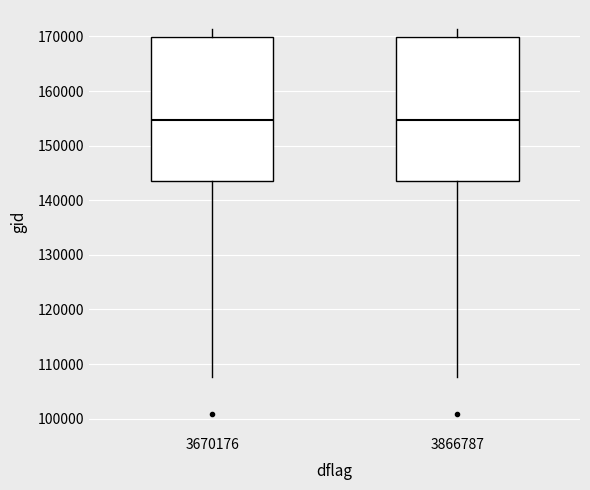

Reading left to right, transcribe this box plot: for each box, give where its median line is, the range the box spans, and where its two whiskers end, as read against the y-axis. The values are not printed on the chart, so give them approximately, as read against the axis.

3670176: median 155000, box 144000 to 170000, whiskers 108000 to 171000
3866787: median 155000, box 144000 to 170000, whiskers 108000 to 171000